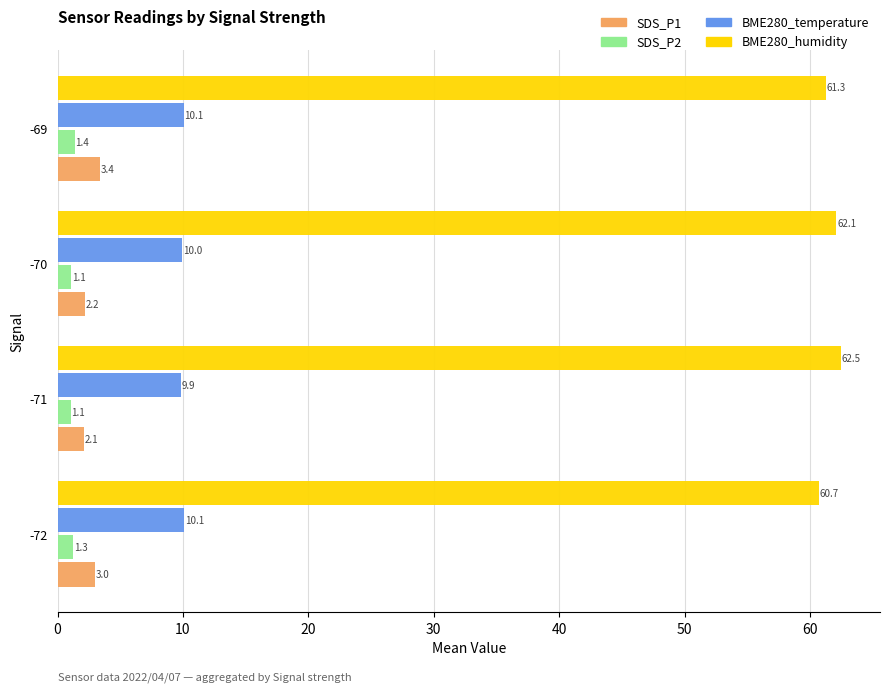

The BME280_humidity series shows 61.3 at -69. True or false?

True